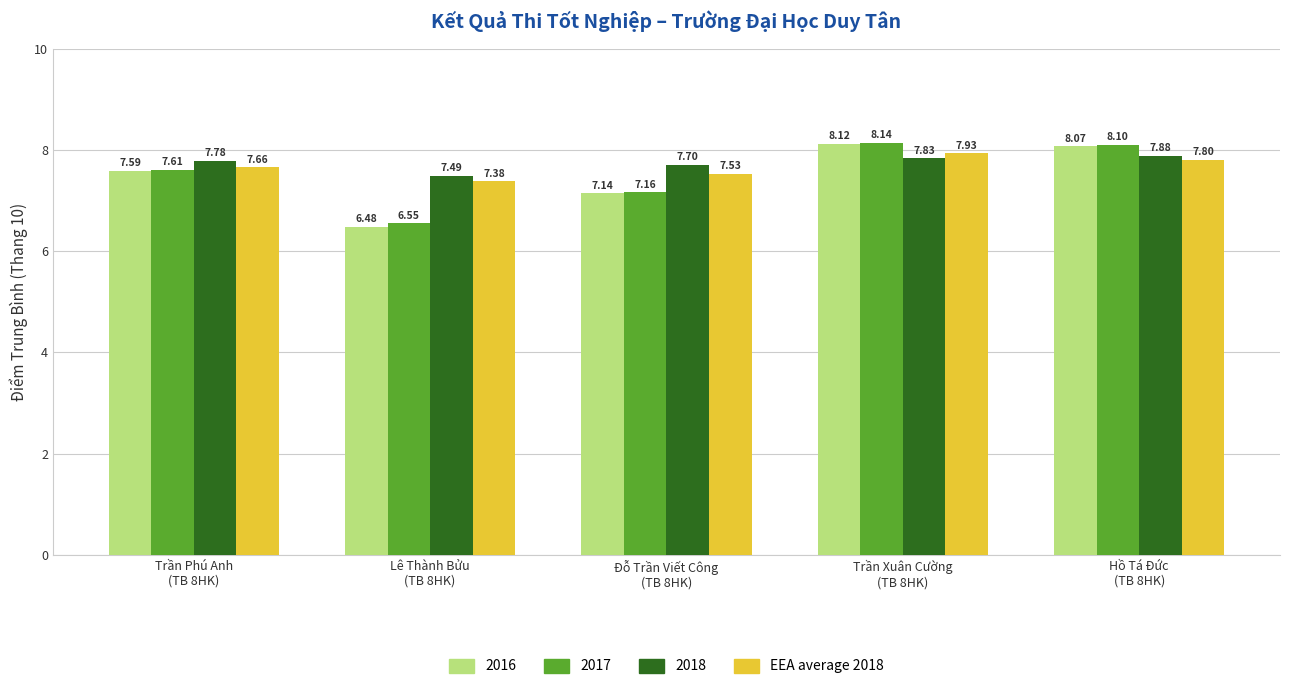

Which series has the largest total across all categories?

2018